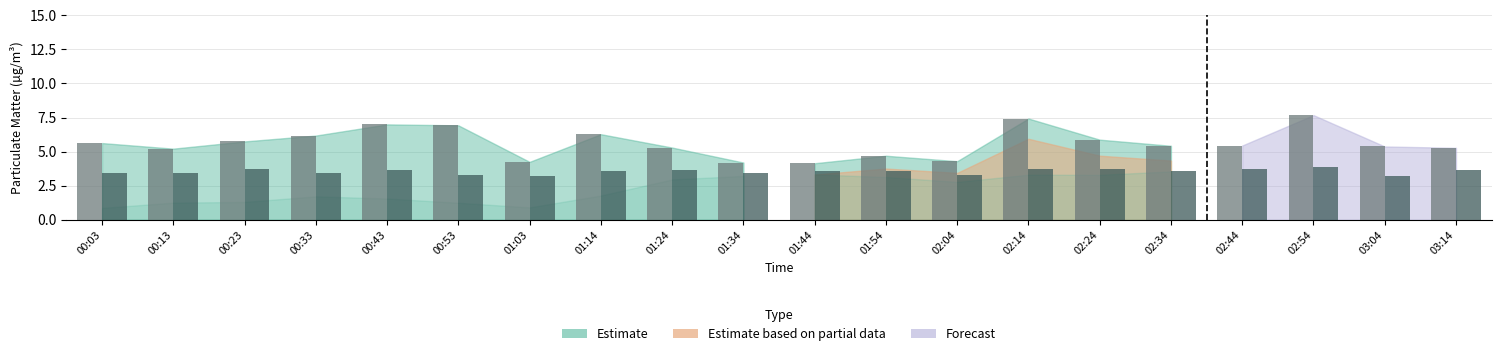

What is the difference between the highest and lowest values at 00:13?

1.8